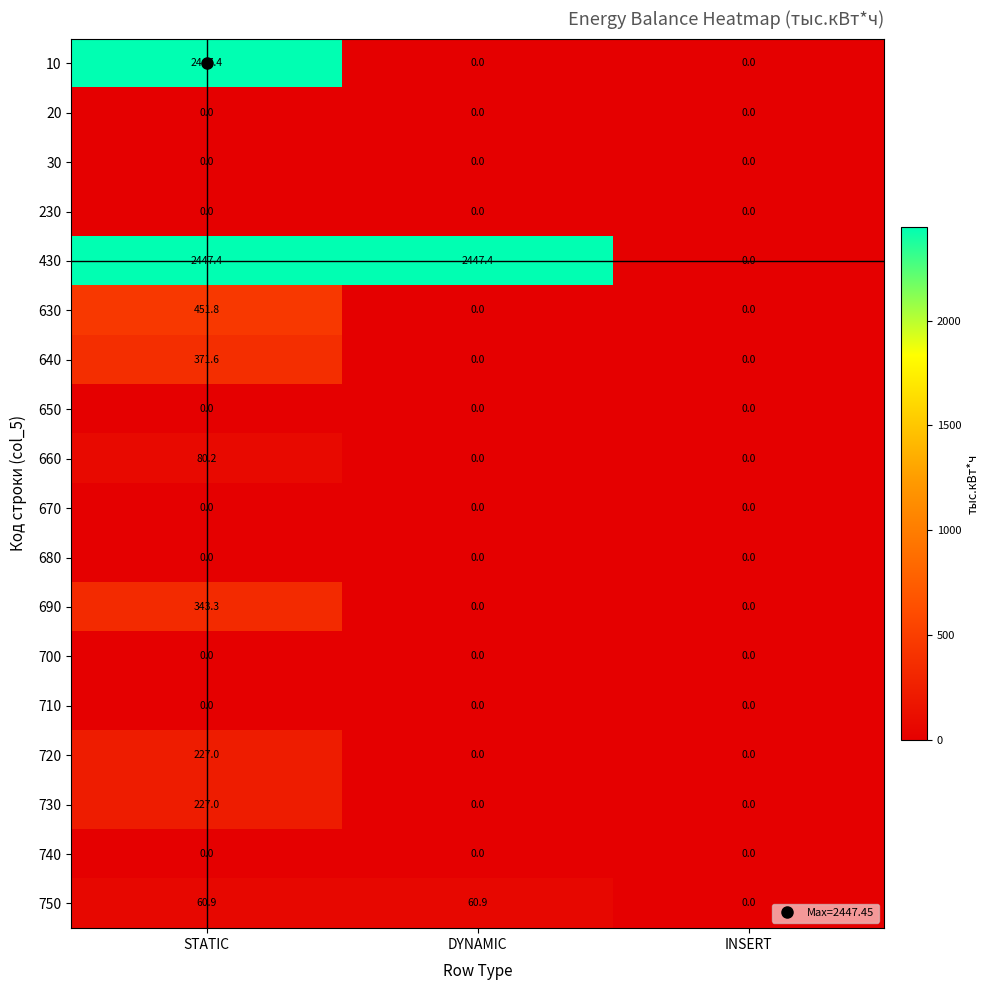

True or false: 690 has a value of 201.2 at DYNAMIC.

False